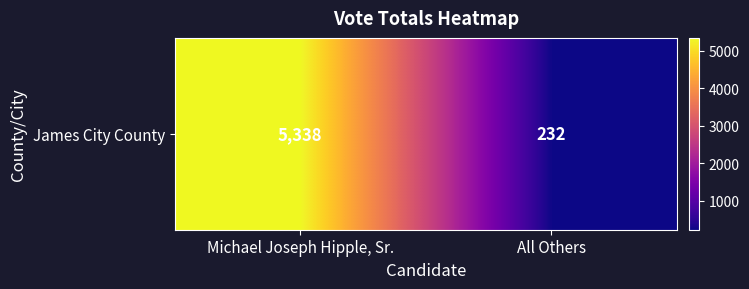

At which label is the value closest to 2785?

Michael Joseph Hipple, Sr.